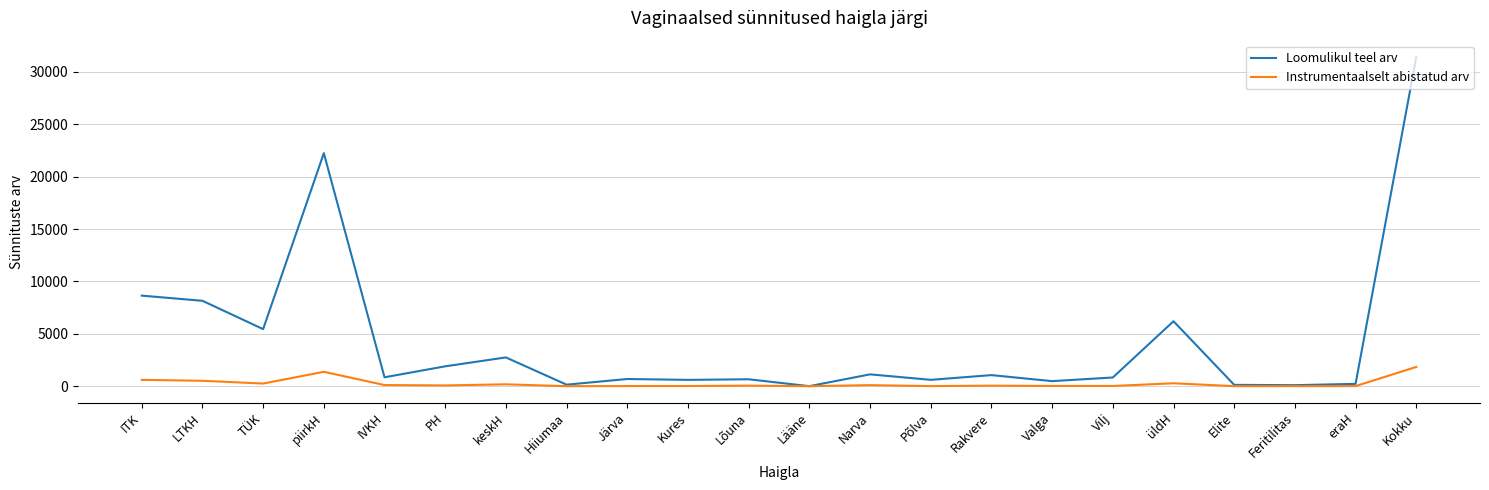

How many categories are shown in the chart?

22